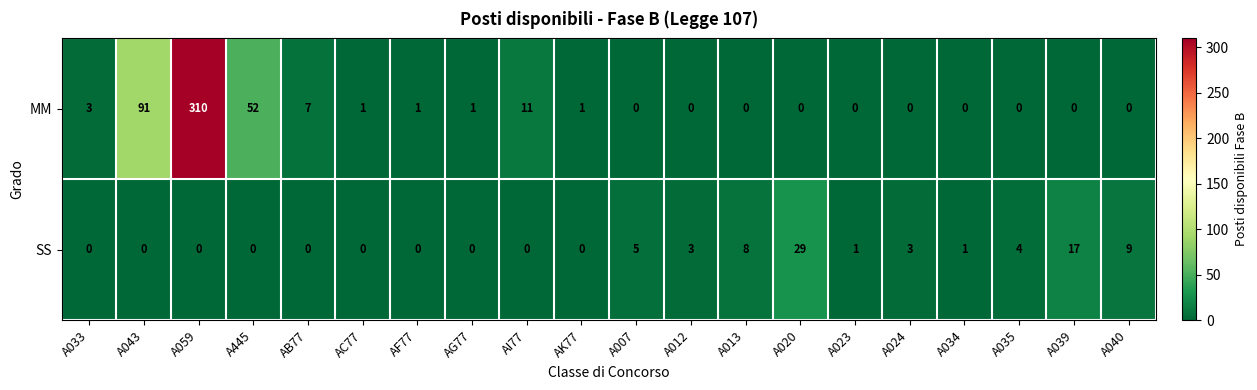

The value of SS at A013 is 3. True or false?

False